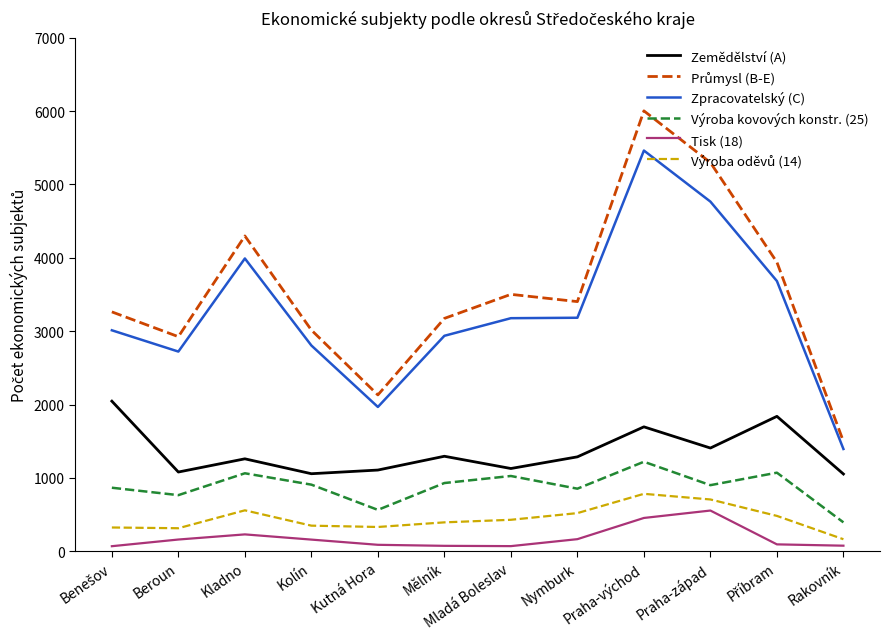

True or false: Tisk (18) has a value of 165 at Nymburk.

True